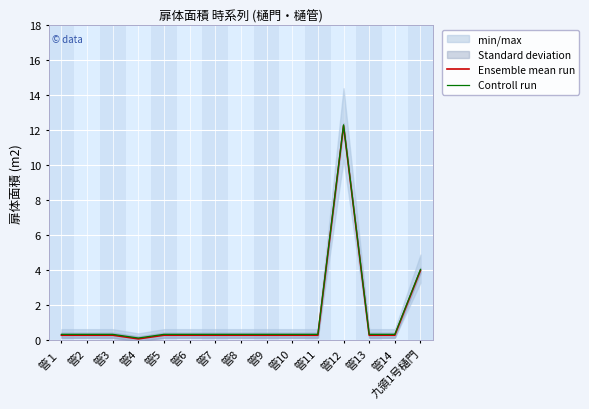

List the series in order of their overall mean, lowest first.

Ensemble mean run, Controll run